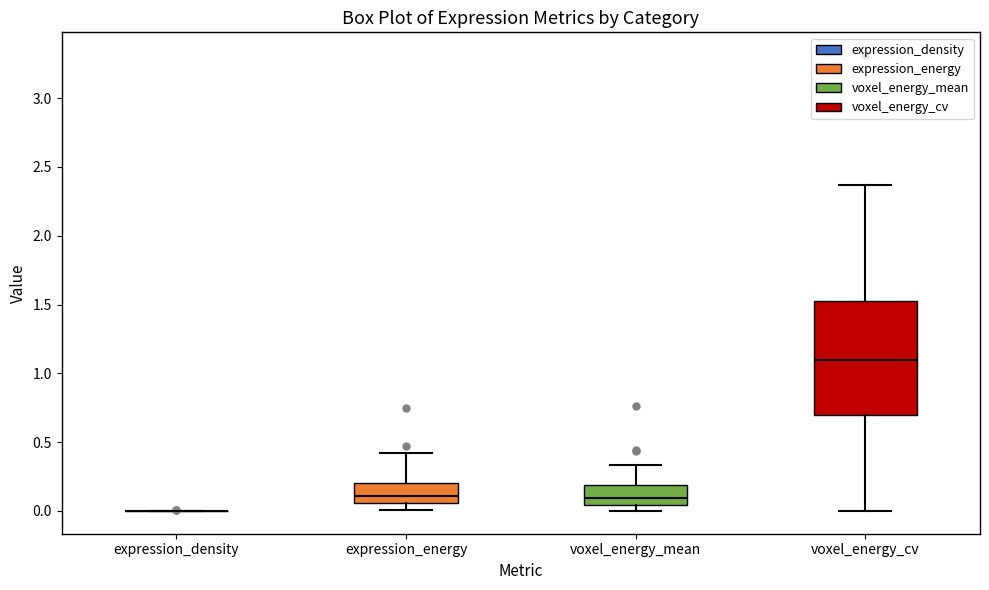

Reading left to right, transcribe this box plot: for each box, give where its median line is, the range the box spans, and where its two whiskers end, as read against the y-axis. The values are not printed on the chart, so give them approximately, as read against the axis.

expression_density: box collapsed to a line at 0.00, whiskers 0.00 to 0.00
expression_energy: median 0.10, box 0.05 to 0.20, whiskers 0.00 to 0.40
voxel_energy_mean: median 0.10, box 0.05 to 0.20, whiskers 0.00 to 0.35
voxel_energy_cv: median 1.10, box 0.70 to 1.55, whiskers 0.00 to 2.35